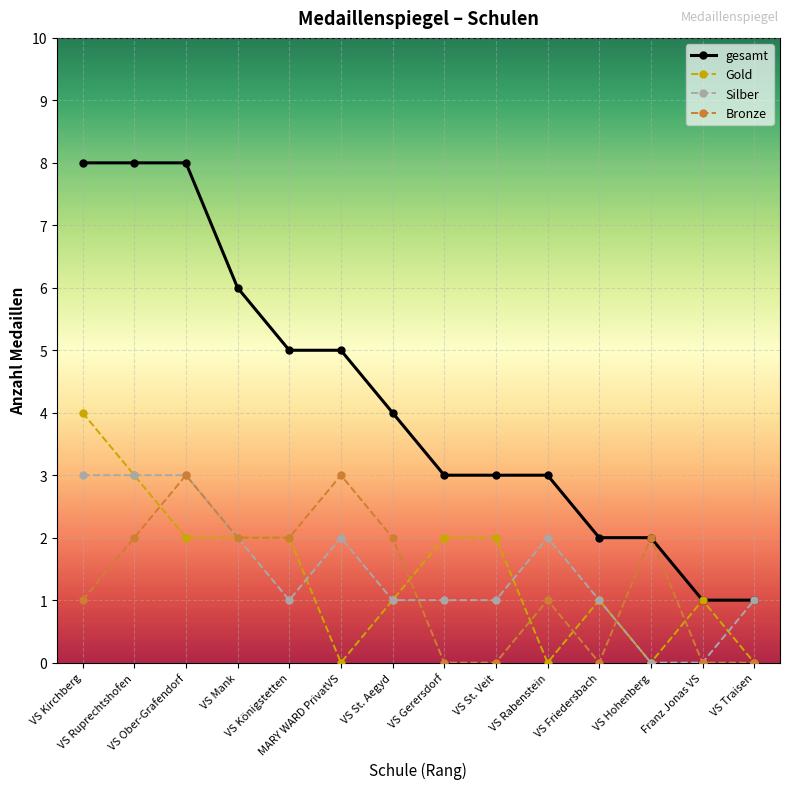

Which series has the largest total across all categories?

gesamt